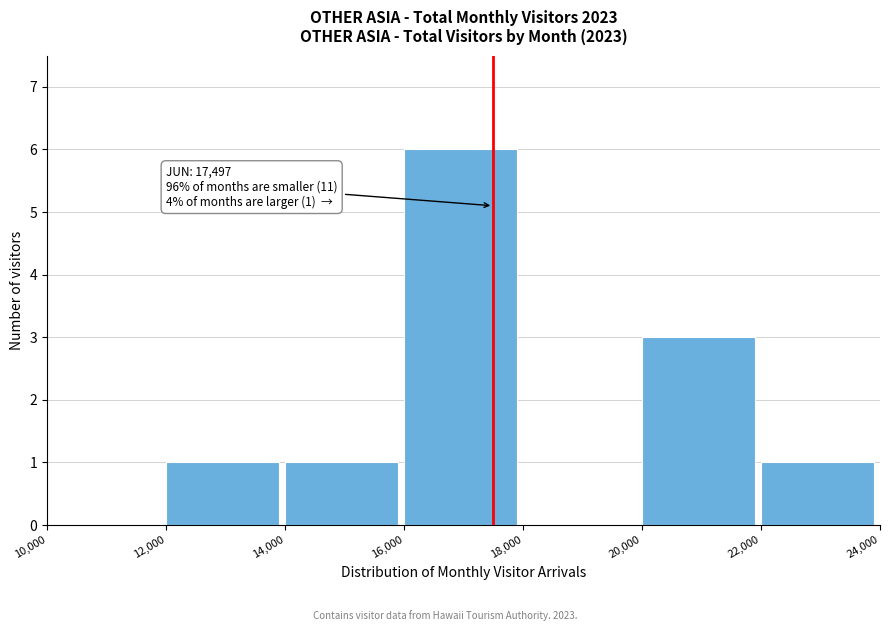

Which range on the x-axis has the tallest bar?

16,000 to 18,000